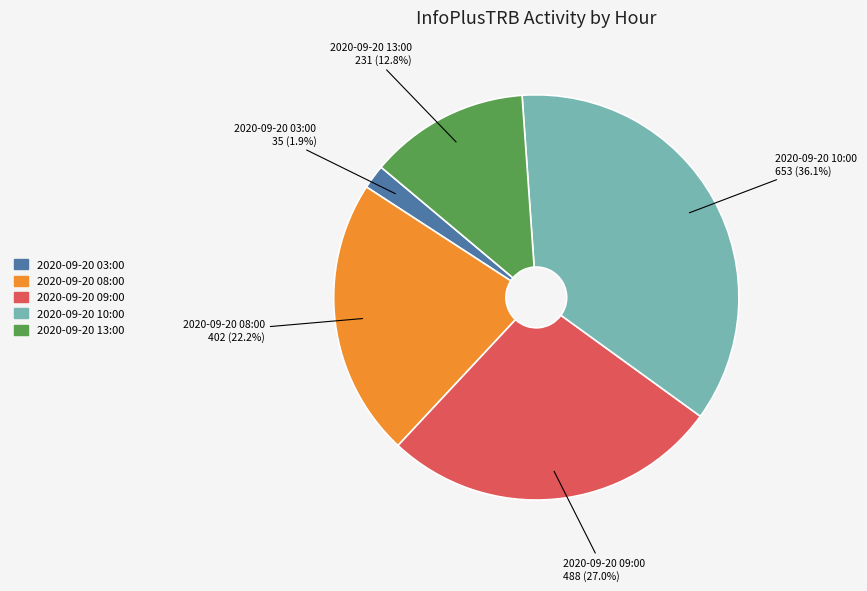

Is it true that 2020-09-20 10:00 is 36% of the pie?

True